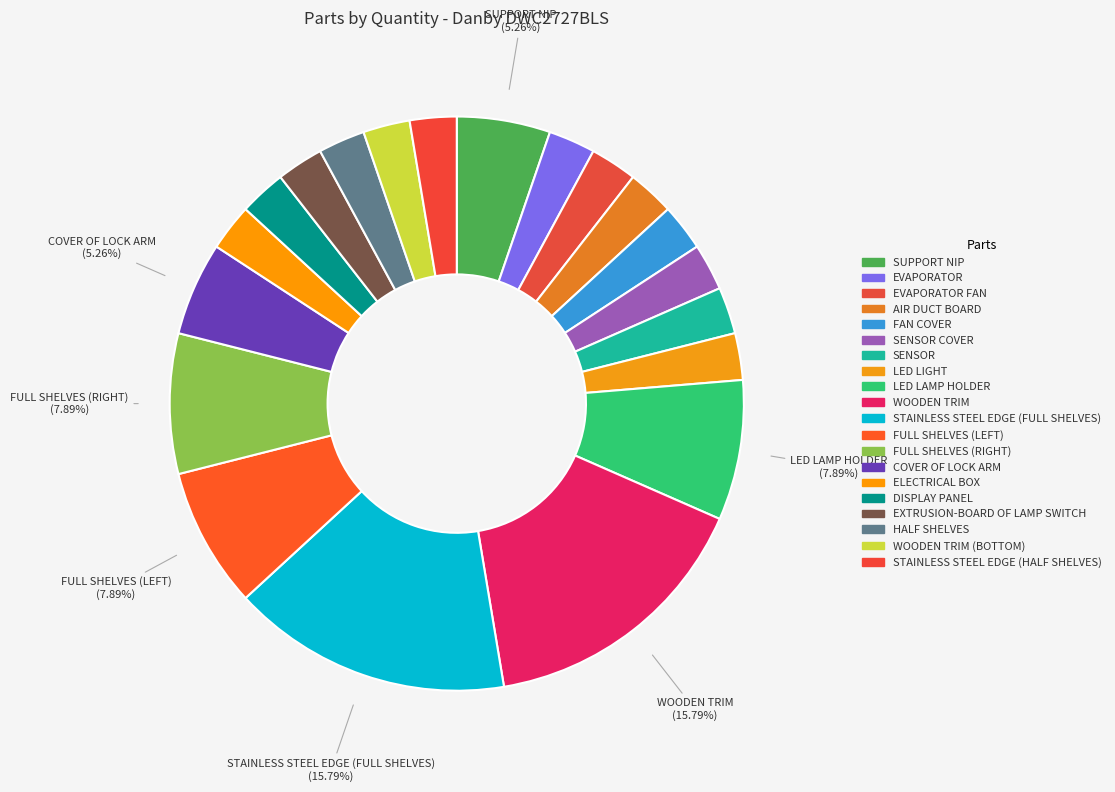

Count the number of slices in the pie.

20